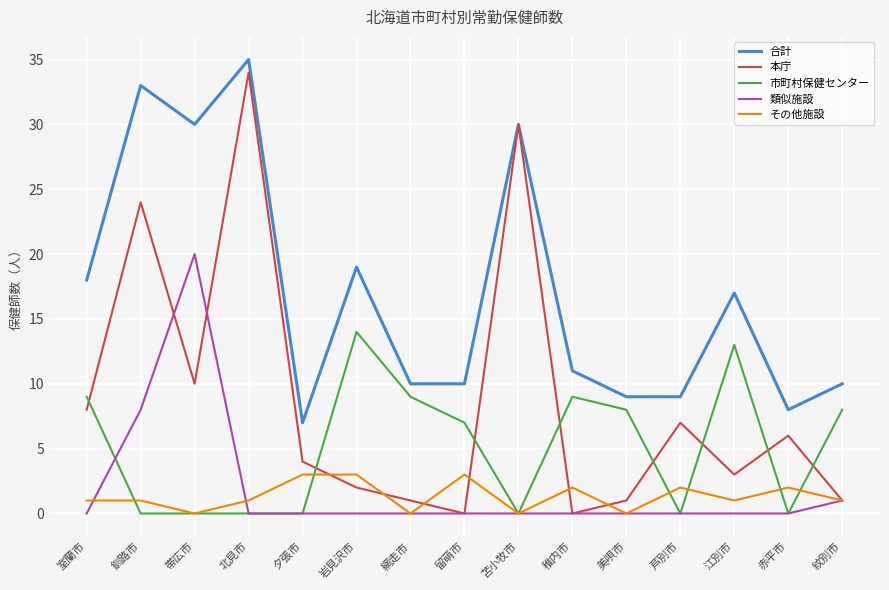

What position from the left is 江別市?

13